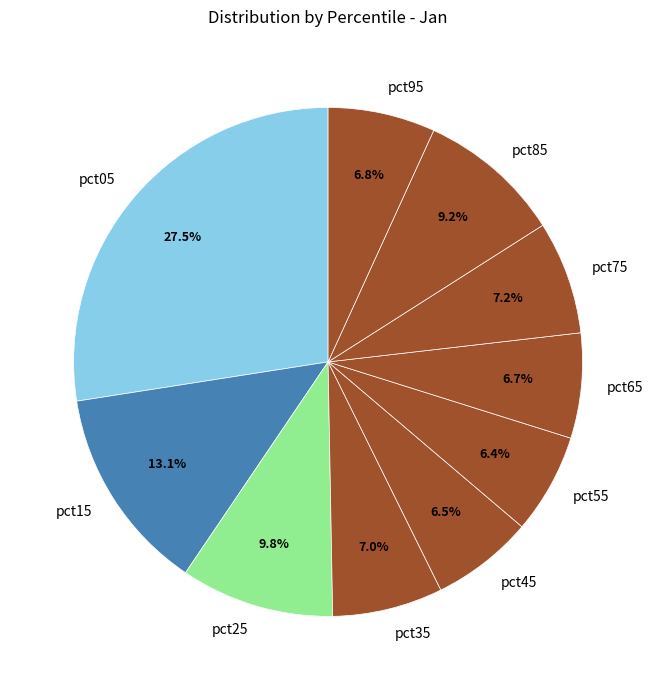

Is pct15 the majority of the pie?

No